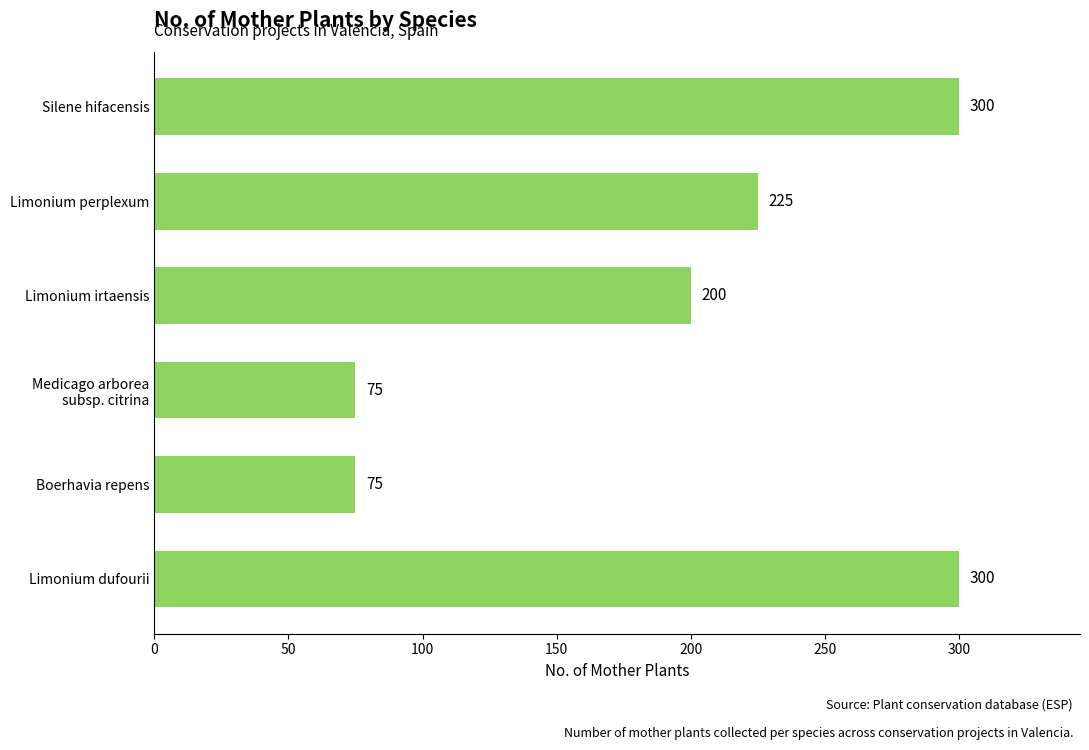

Reading top to bottom, transcribe all the data shown in this chart.

300	225	200	75	75	300